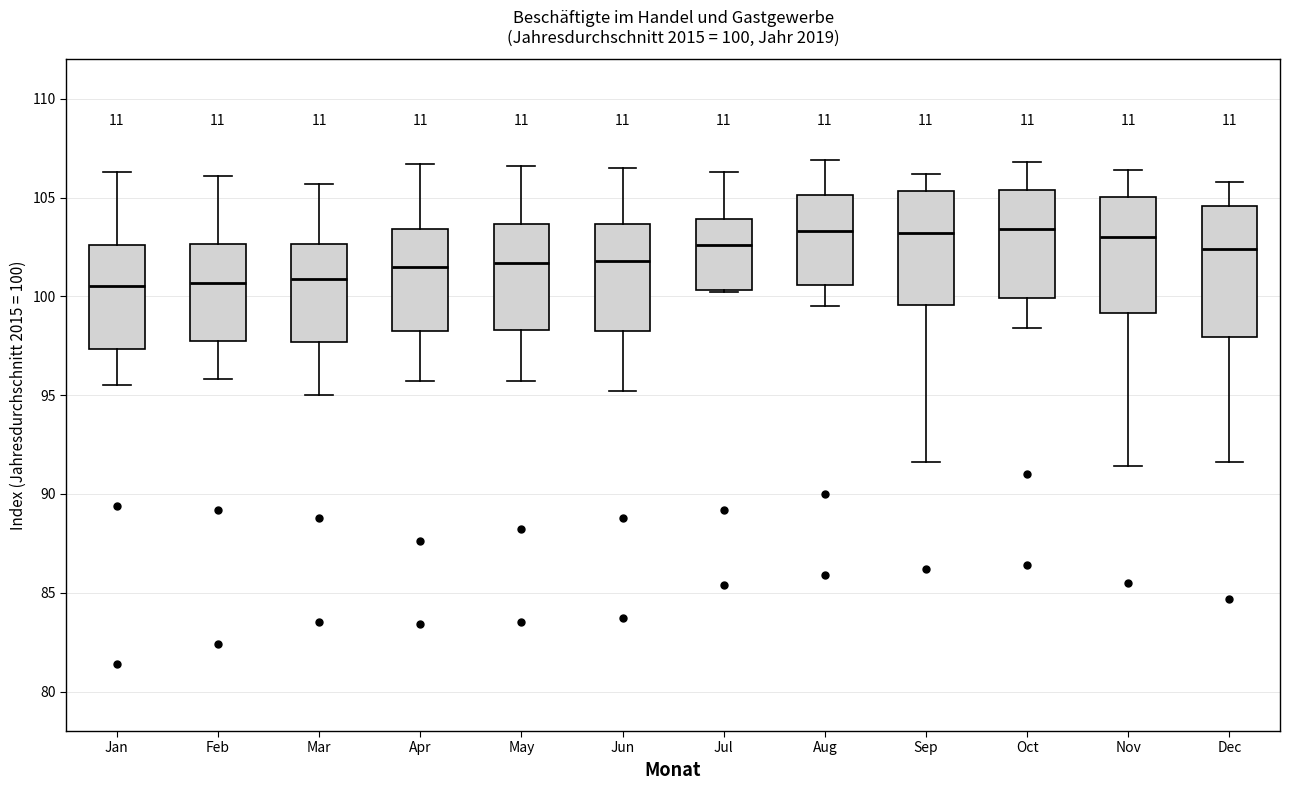

Comparing the boxes themselves (not the whiskers), which one is the tallest?

Dec